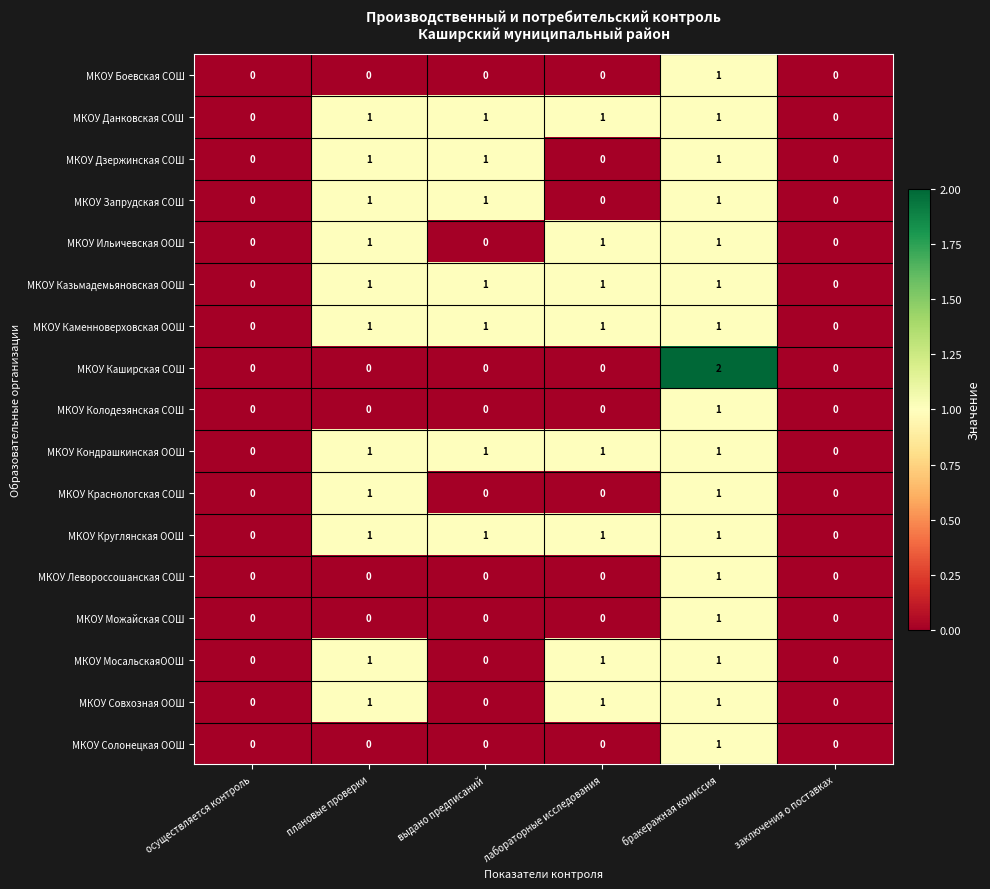

How many МКОУ Данковская СОШ values are between 0 and 1?

6